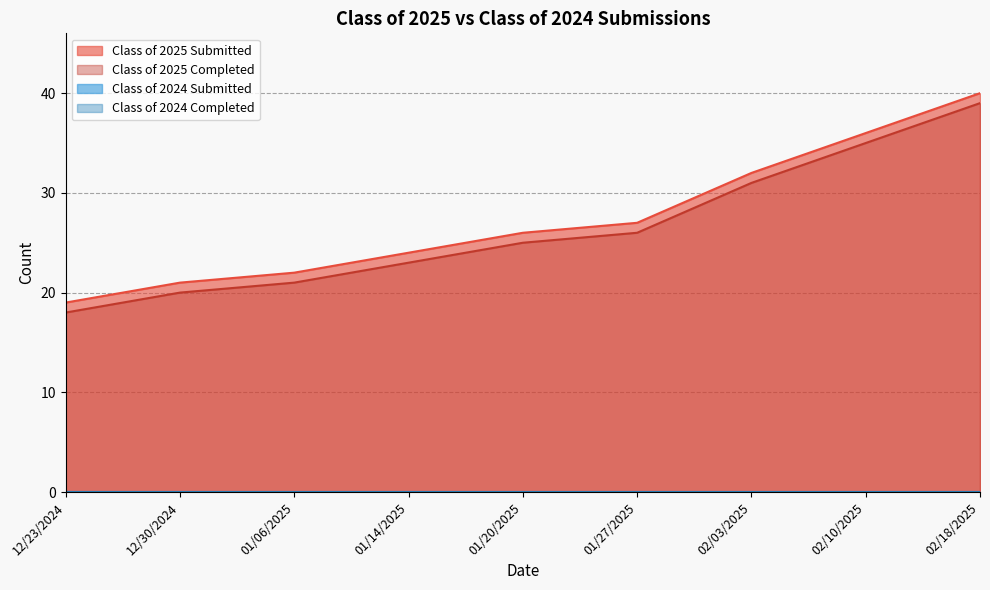

How many lines are shown in the chart?

4